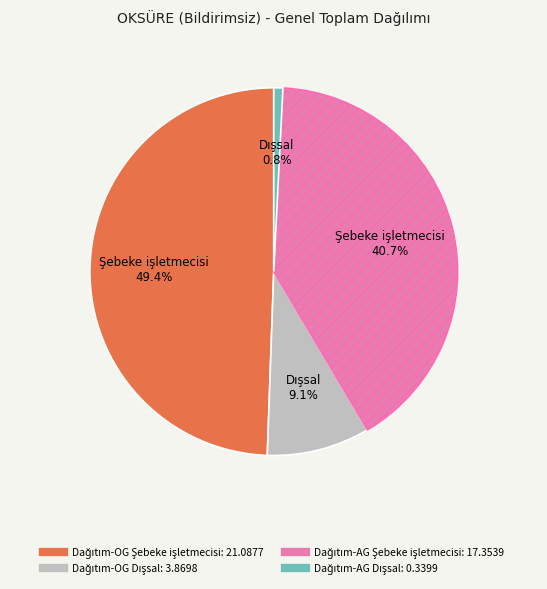

Is there any slice that represents more than half of the pie?

No